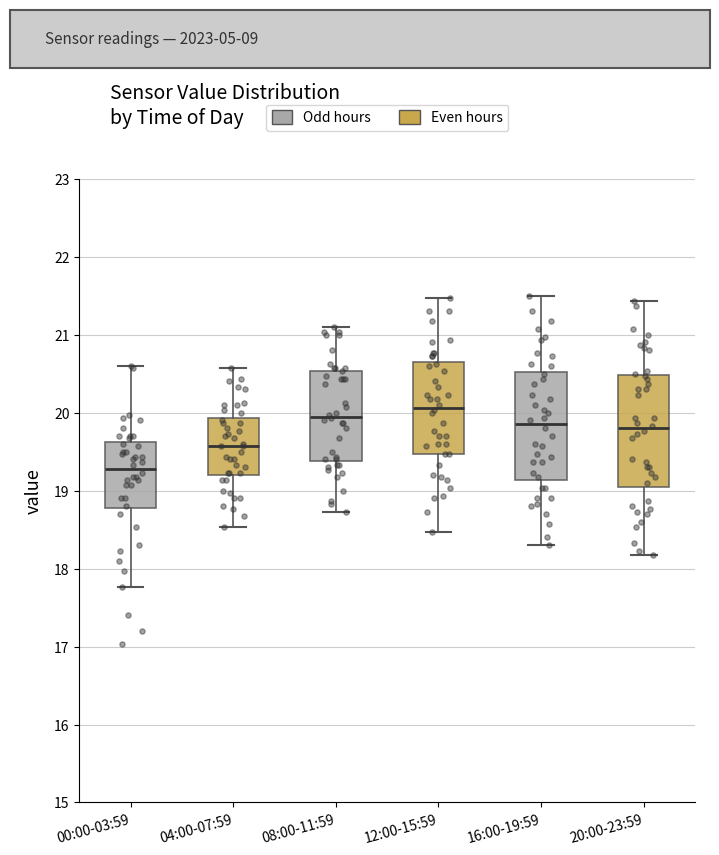

Reading left to right, transcribe this box plot: for each box, give where its median line is, the range the box spans, and where its two whiskers end, as read against the y-axis. The values are not printed on the chart, so give them approximately, as read against the axis.

00:00-03:59: median 19.3, box 18.8 to 19.6, whiskers 17.8 to 20.6
04:00-07:59: median 19.6, box 19.2 to 19.9, whiskers 18.5 to 20.6
08:00-11:59: median 20.0, box 19.4 to 20.5, whiskers 18.7 to 21.1
12:00-15:59: median 20.1, box 19.5 to 20.7, whiskers 18.5 to 21.5
16:00-19:59: median 19.9, box 19.1 to 20.5, whiskers 18.3 to 21.5
20:00-23:59: median 19.8, box 19.0 to 20.5, whiskers 18.2 to 21.4